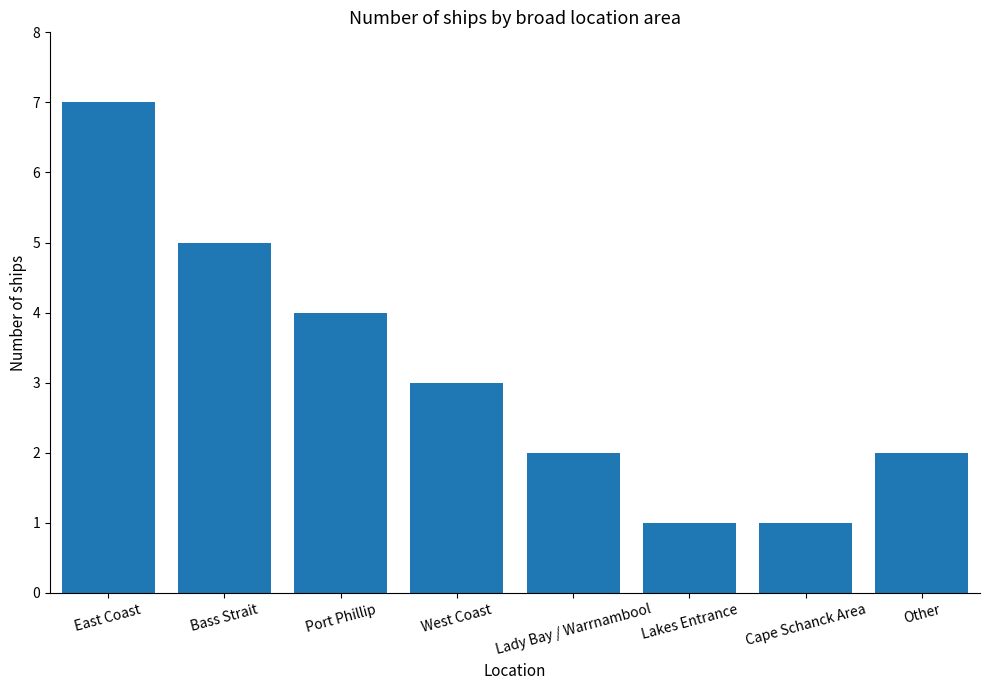

How many values are between 2 and 5?

5